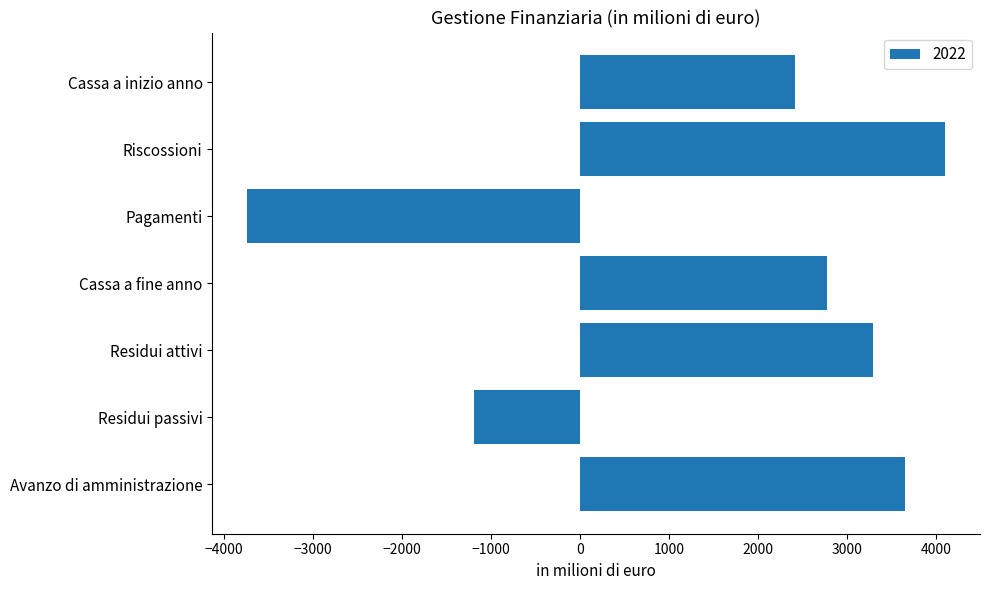

What is the maximum value shown in the chart?

4098.4